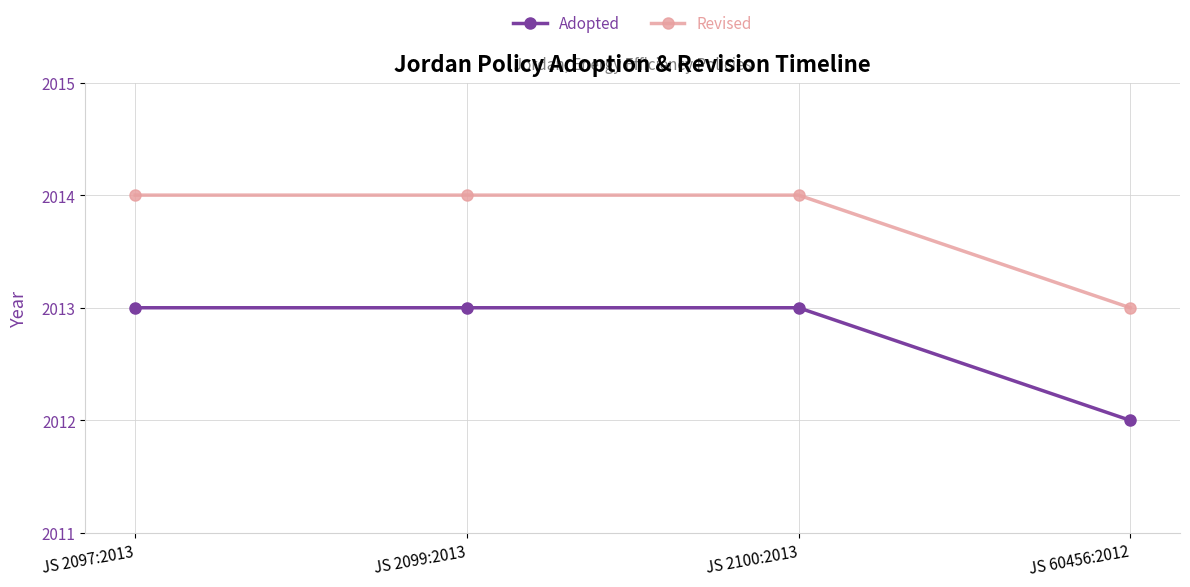

What is the spread (max minus min) of values at JS 60456:2012?

1